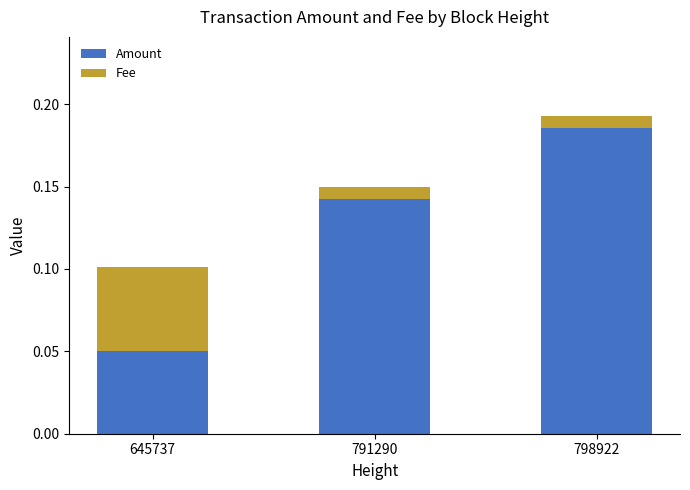

What are all the series names shown in the legend?

Amount, Fee